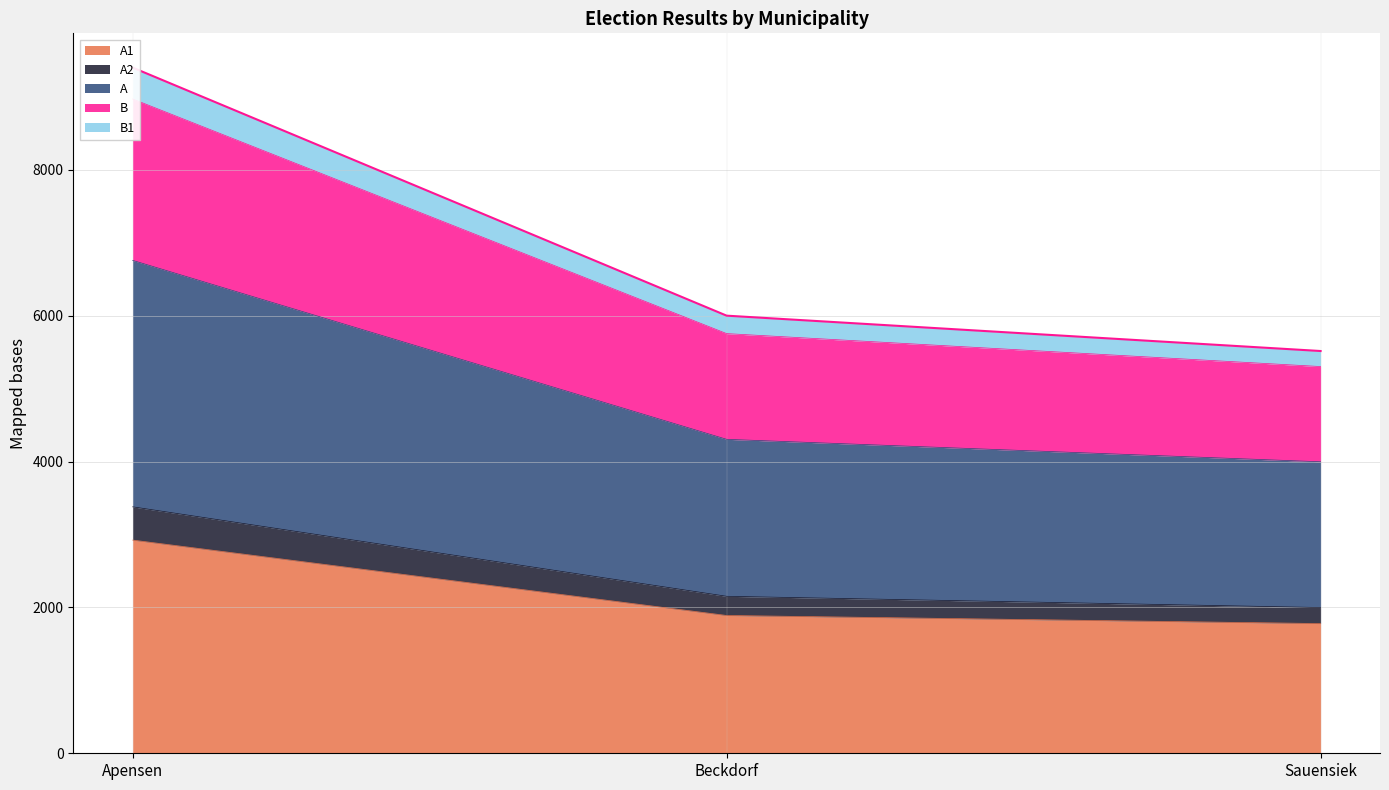

The A1 series shows 1779 at Sauensiek. True or false?

True